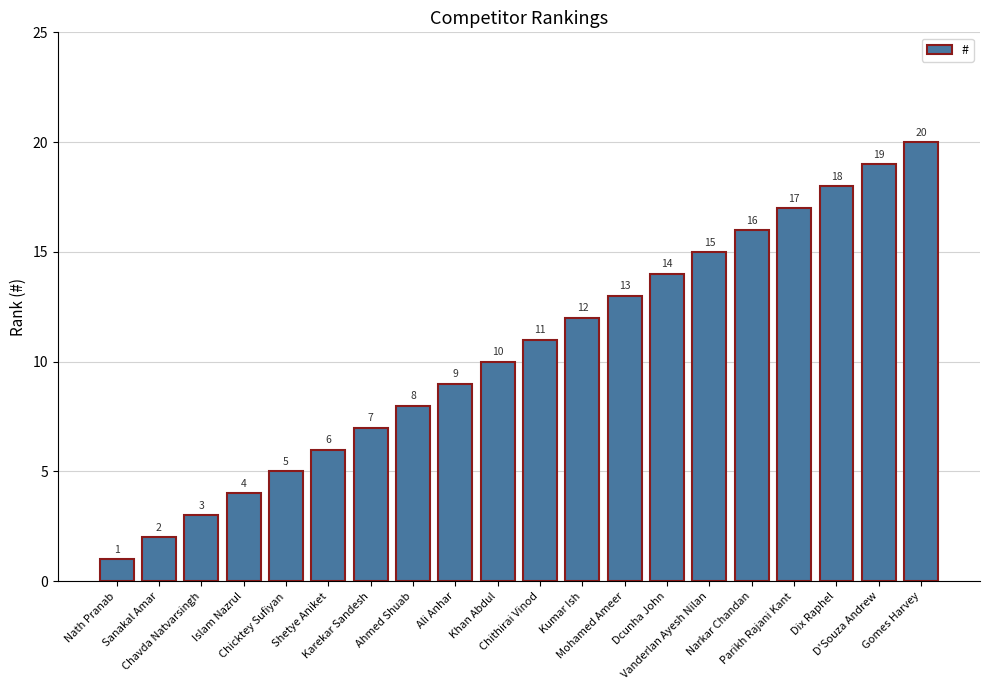

What is the label of the 12th bar from the left?

Kumar Ish